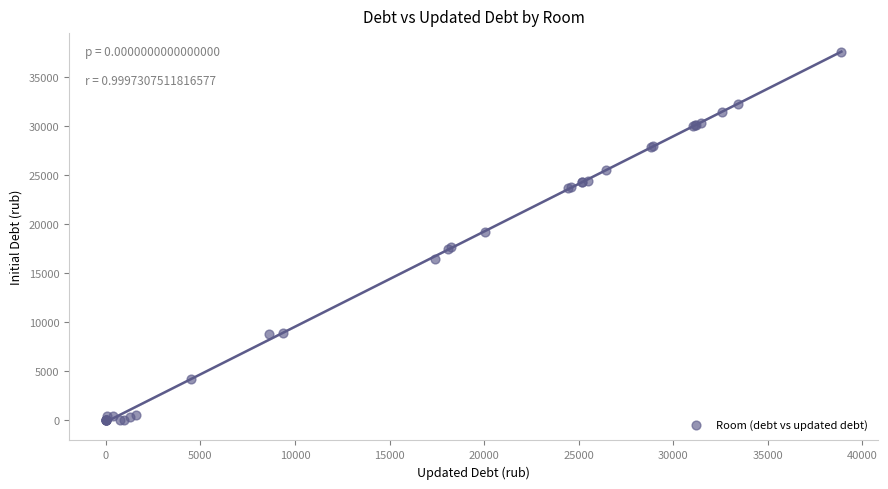

What Y value in the scatter plot is closest to 18774?

19196.0